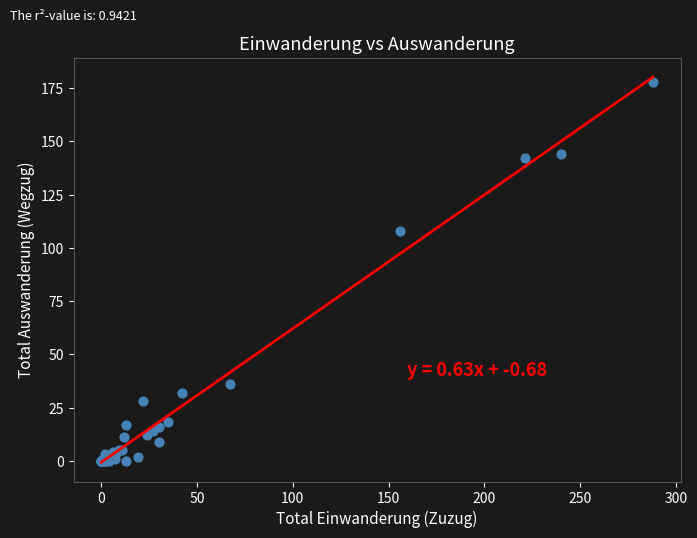

What Y value in the scatter plot is closest to 89?

108